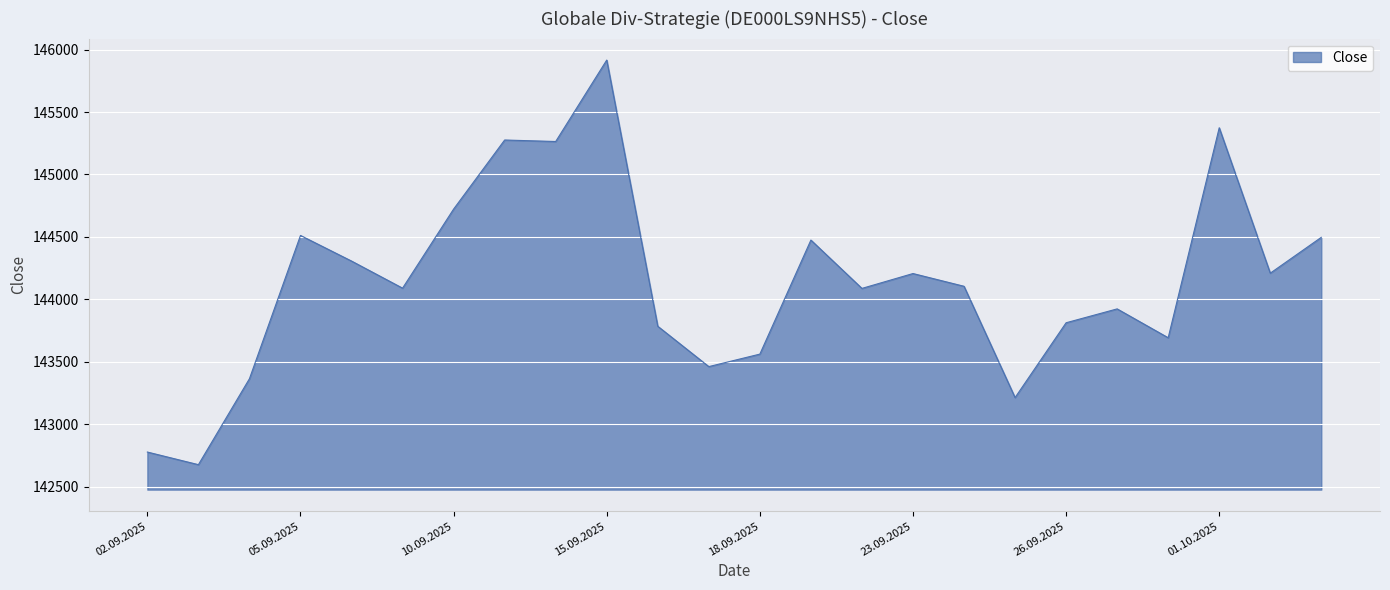

What is the minimum value shown in the chart?

142677